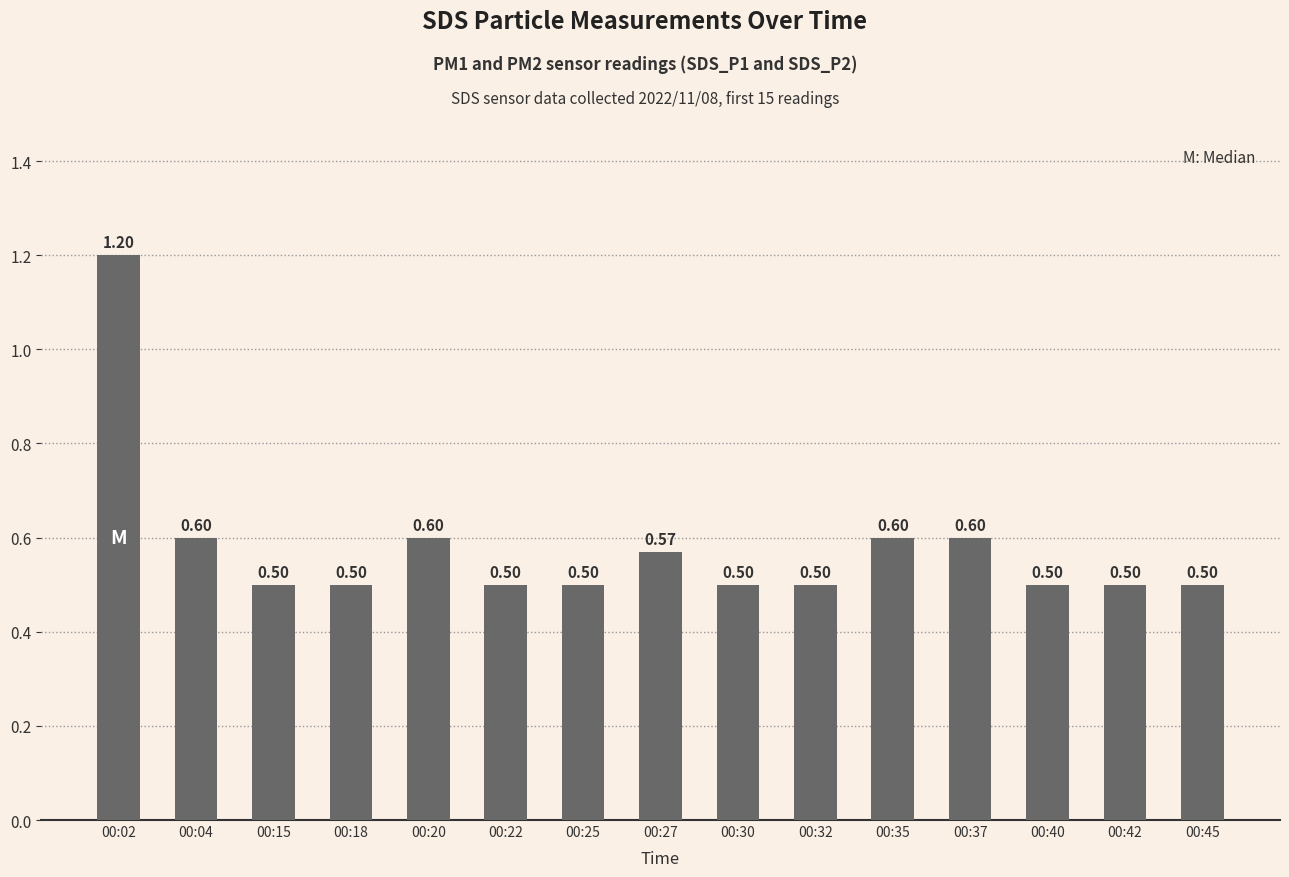

Reading left to right, transcribe all the data shown in this chart.

1.2	0.6	0.5	0.5	0.6	0.5	0.5	0.6	0.5	0.5	0.6	0.6	0.5	0.5	0.5